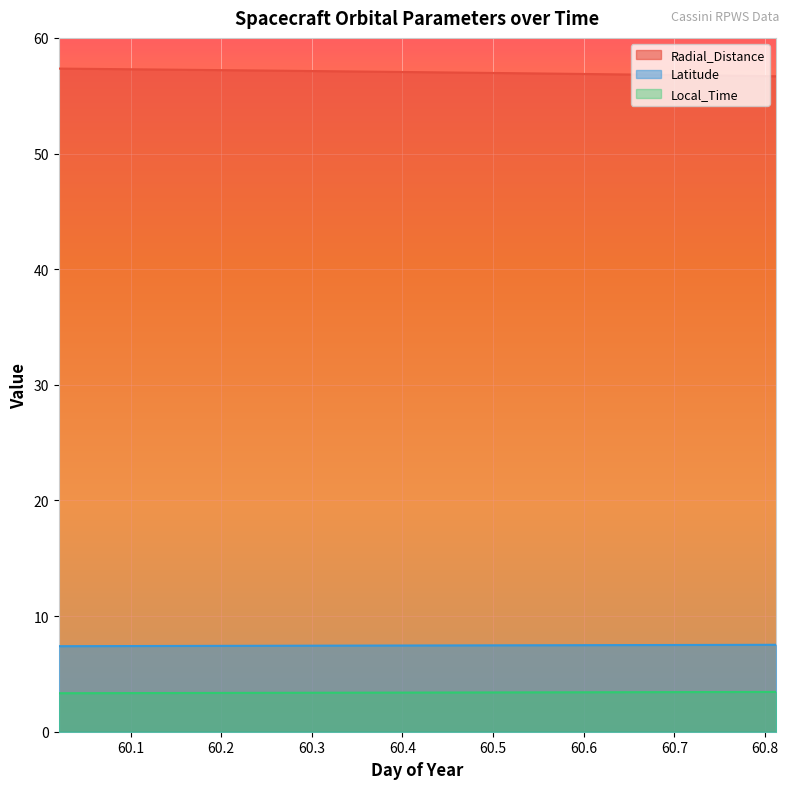

True or false: Latitude and Local_Time intersect in this chart.

False